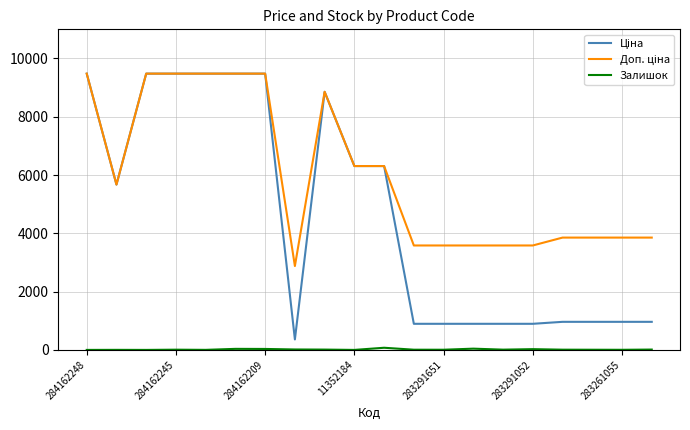

What is the greatest value displayed?

9480.1